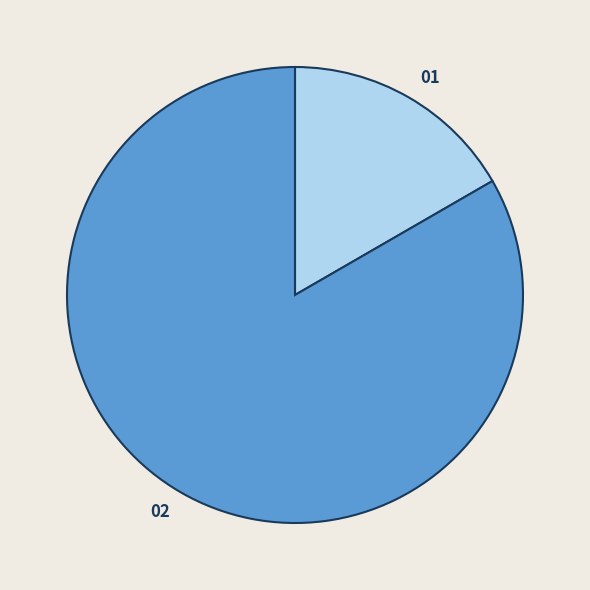

Does any single category account for the majority?

Yes